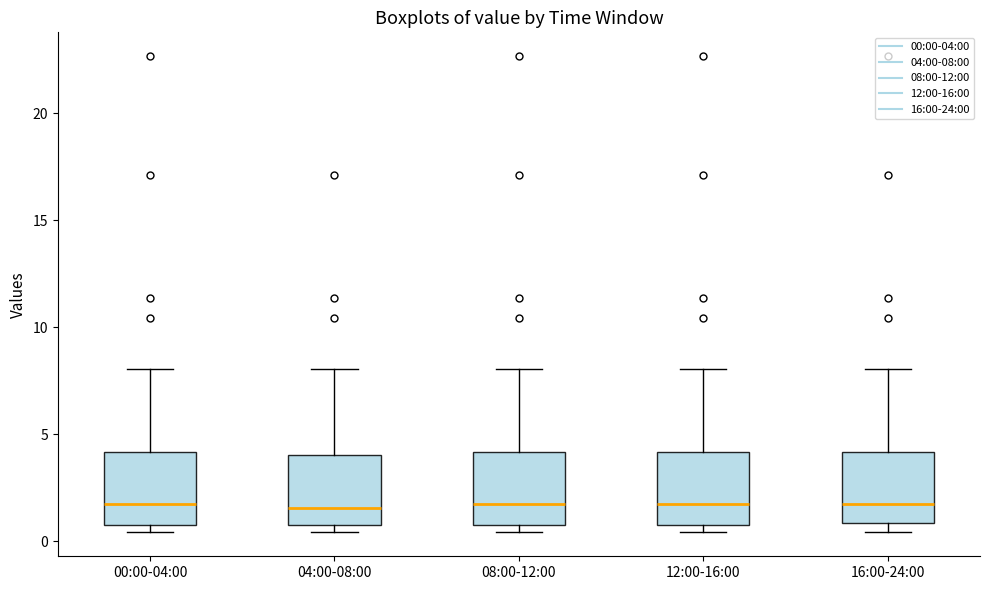

Where is the upper edge of the box for 12:00-16:00 on the y-axis? The values are not printed on the chart, so give them approximately, as read against the axis.

4.0